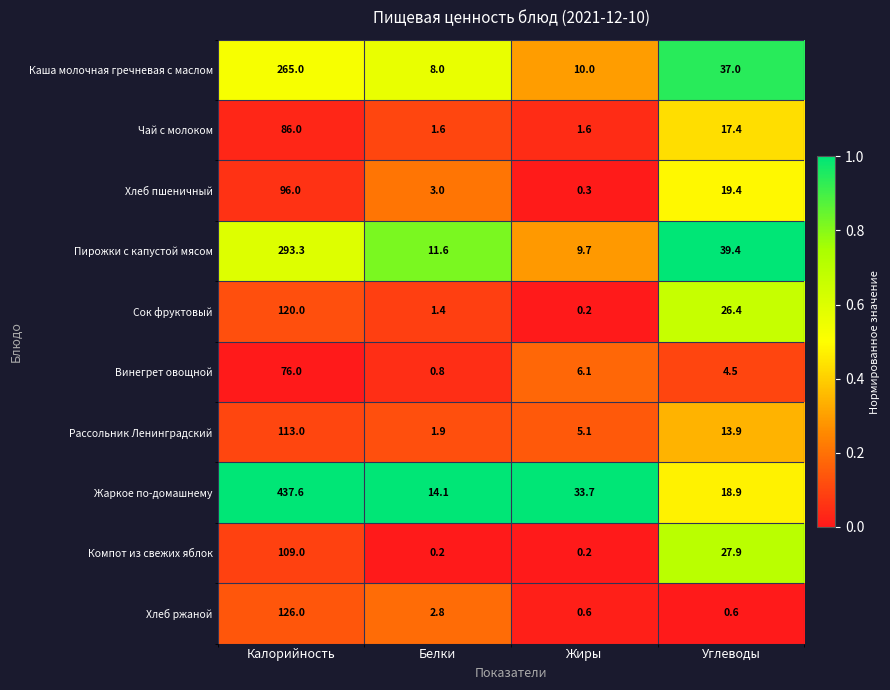

Is it true that Винегрет овощной equals 0.3 at Белки?

False